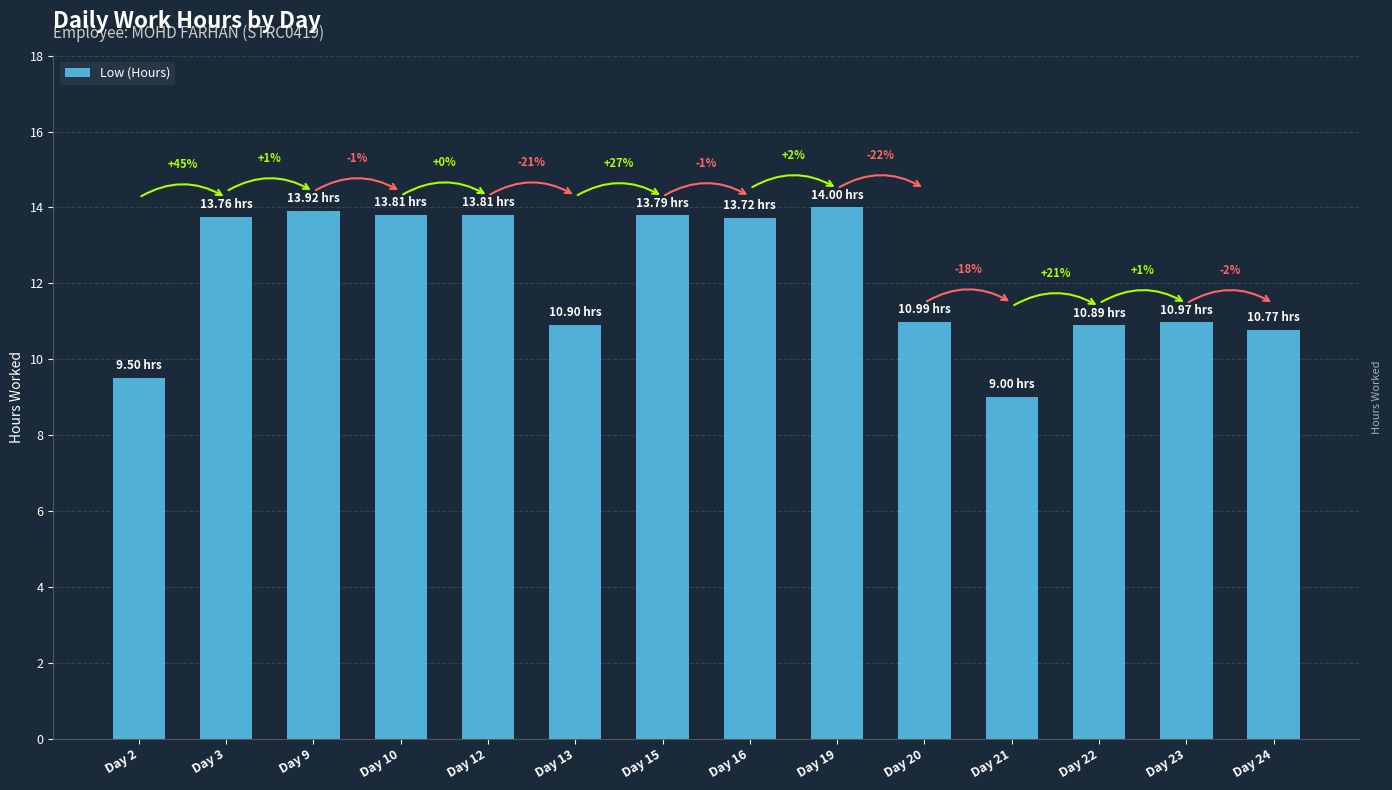

How many bars are there in total?

14